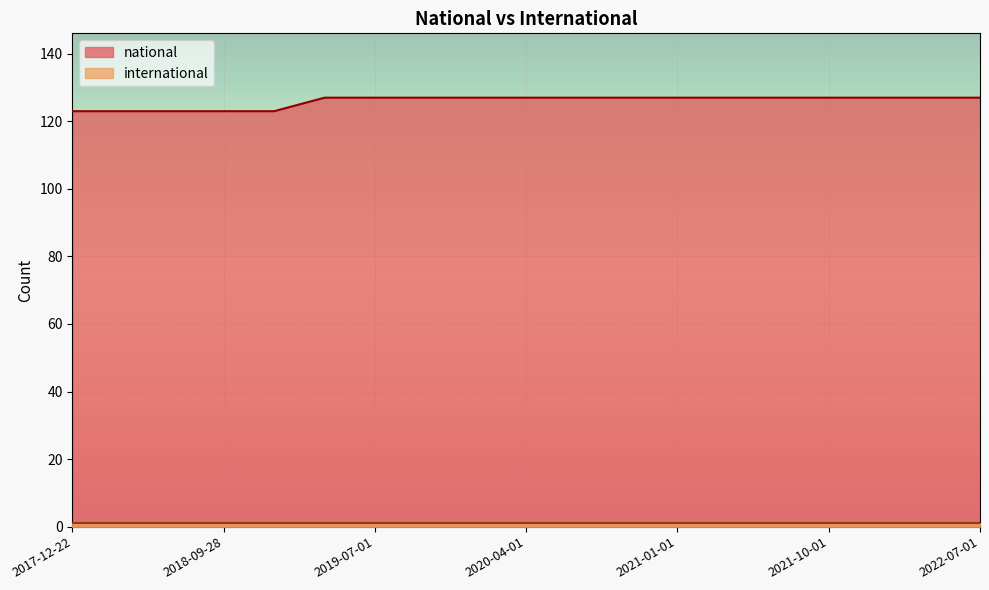

What is the maximum value shown in the chart?

127